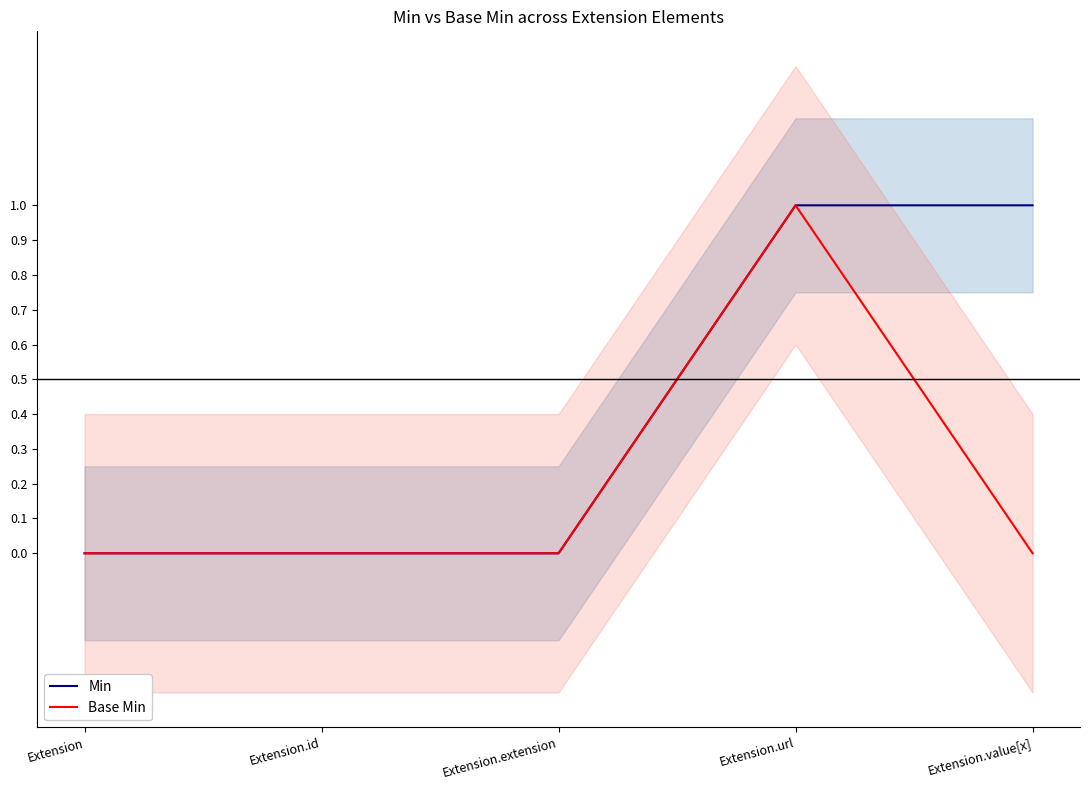

True or false: Min has more than 0 interior local peaks.

False